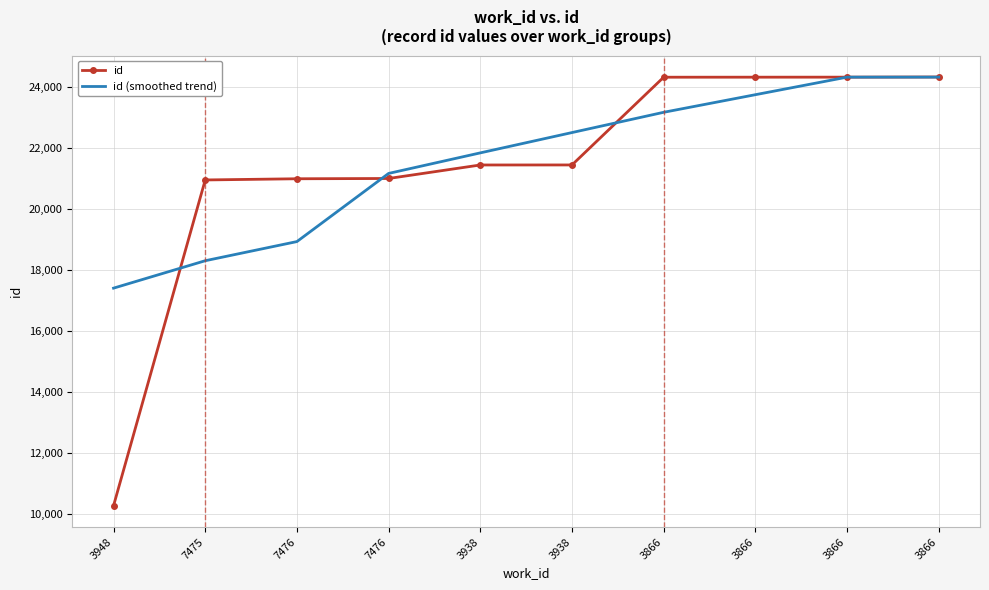

What are all the series names shown in the legend?

id, id (smoothed trend)